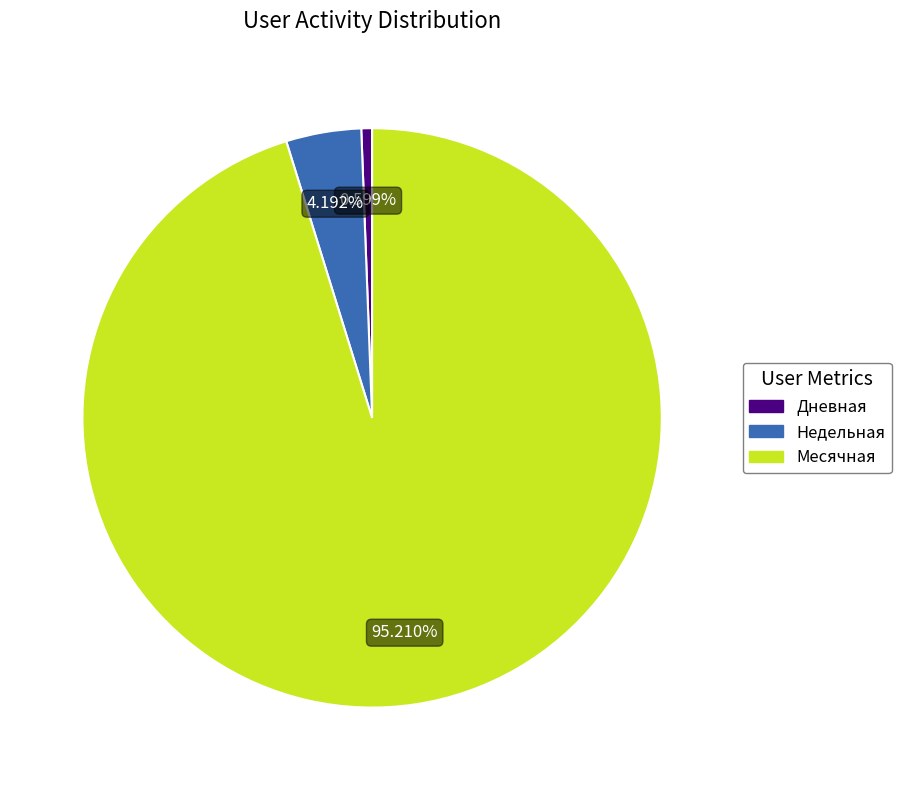

Does any single category account for the majority?

Yes